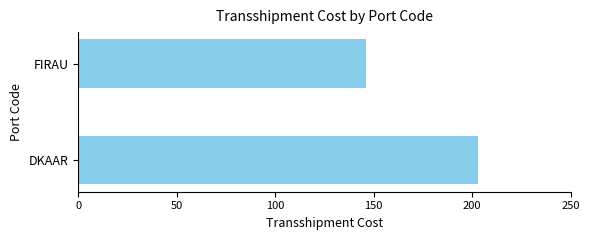

Reading top to bottom, list all the values displayed in this chart.

FIRAU=146	DKAAR=203